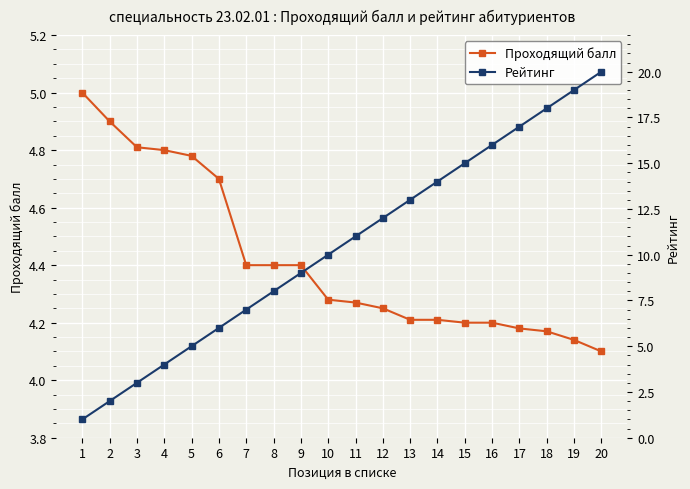

Which series has the largest total across all categories?

Рейтинг